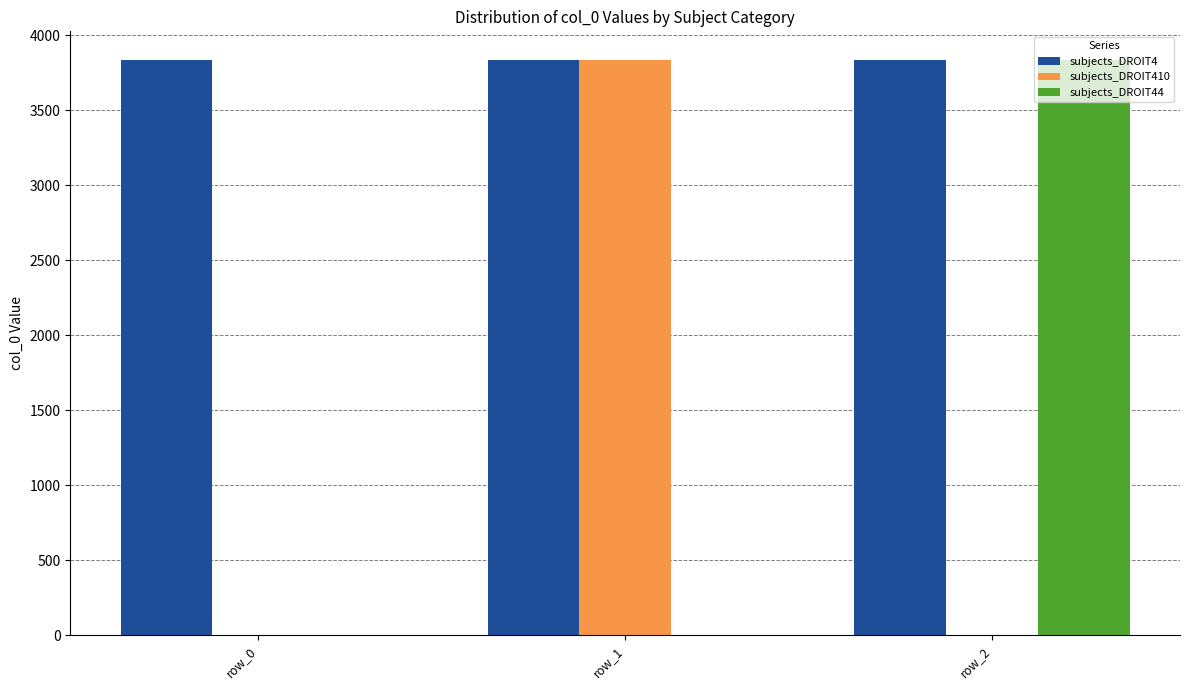

How many values in the subjects_DROIT44 series exceed 0?

1